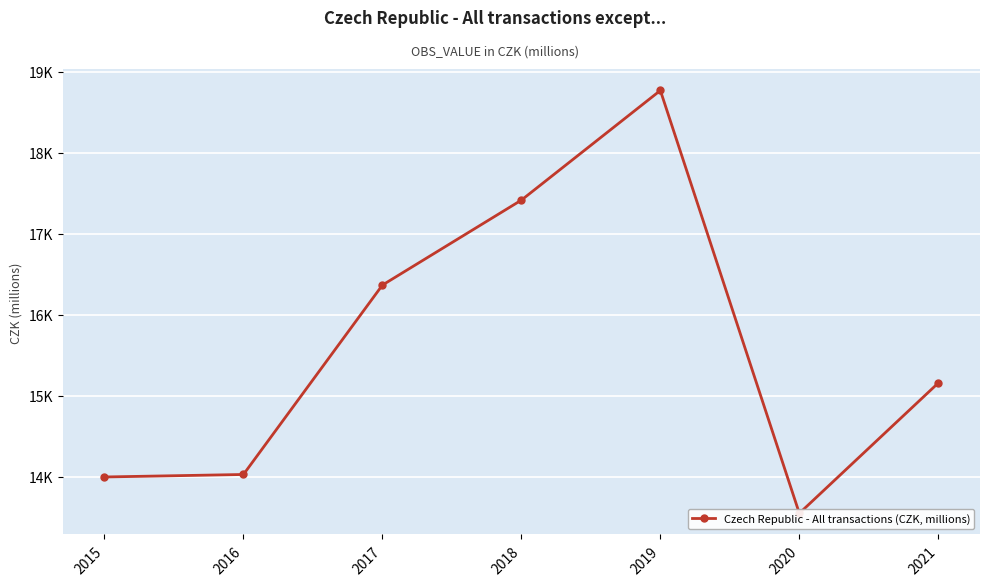

Reading left to right, extract all data points from this chart.

13998.5	14029.1	16365.5	17413.5	18766.3	13550.1	15158.1